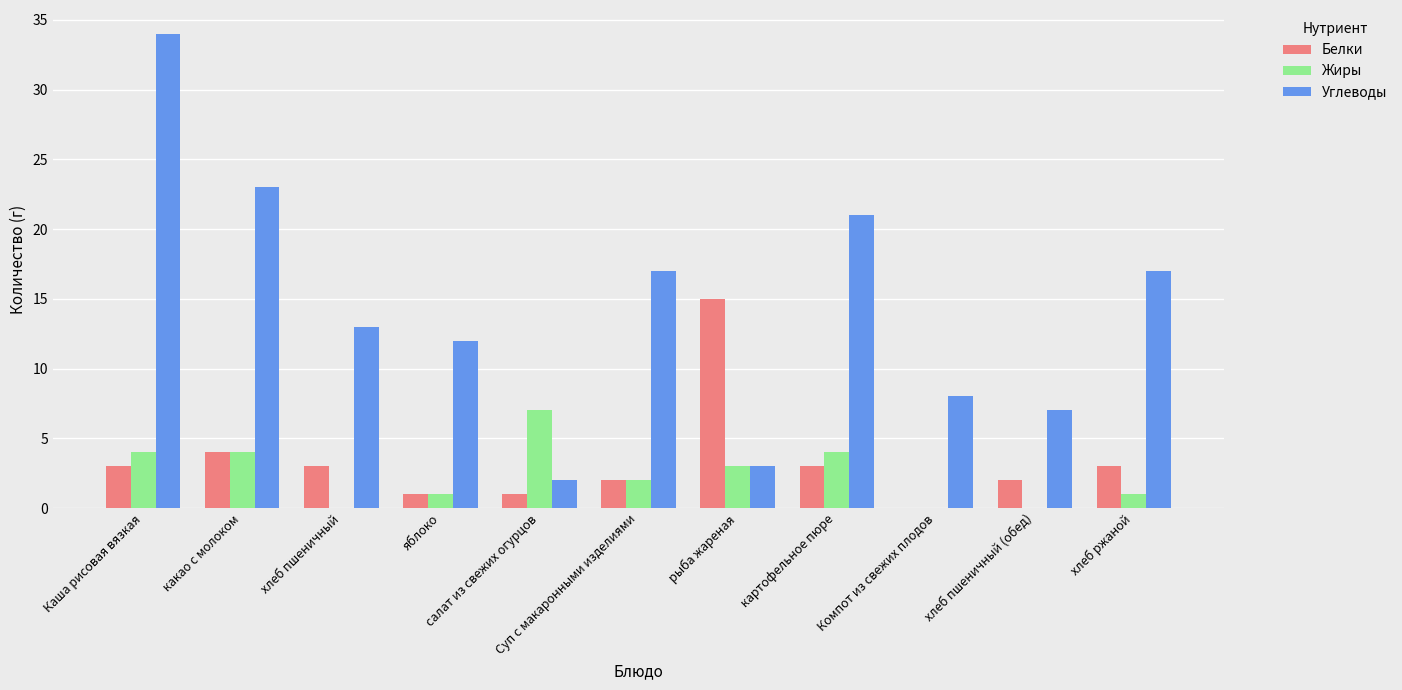

How many distinct data groups are displayed?

3